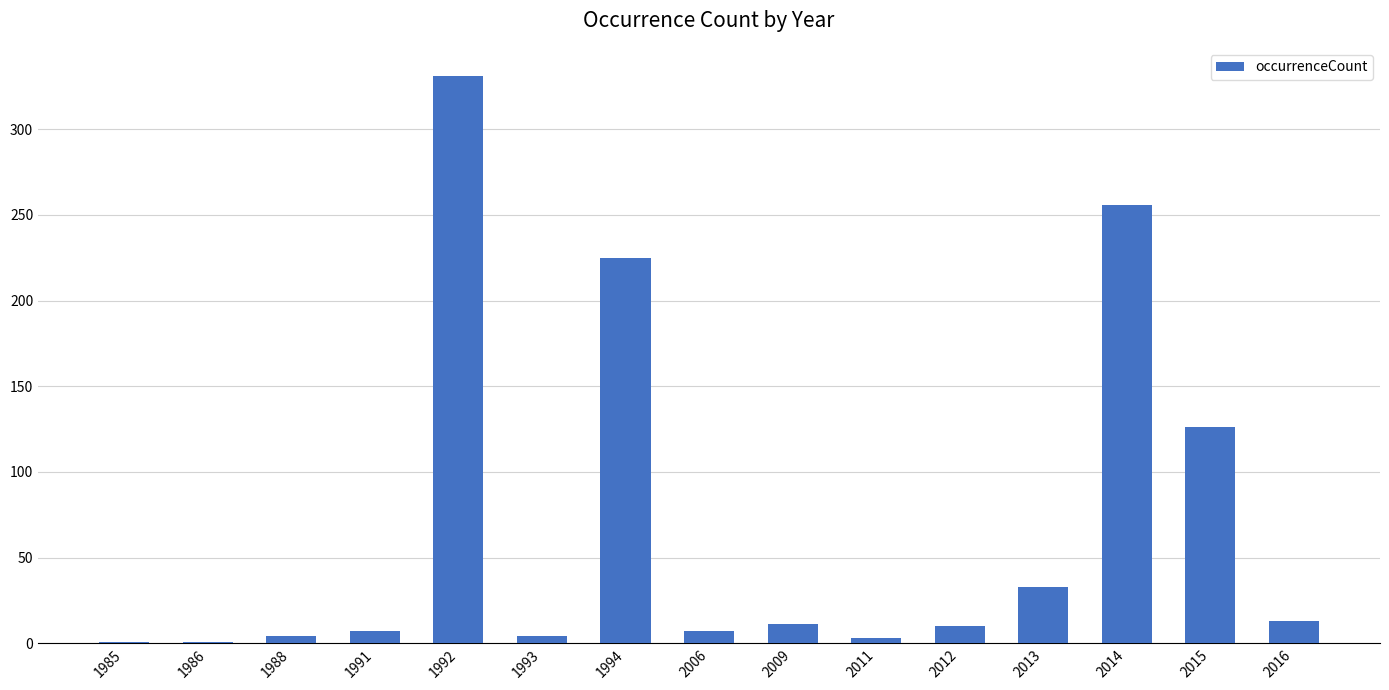

Does the chart contain stacked bars?

No